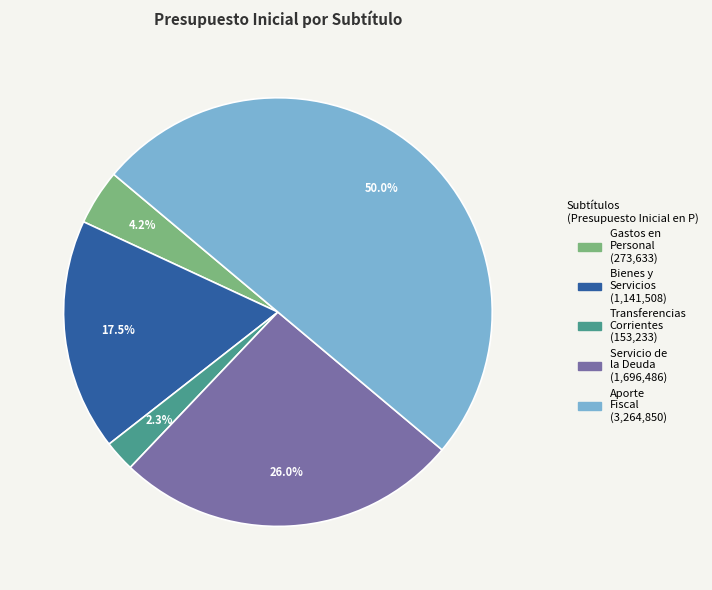

How many slices are in this pie chart?

5